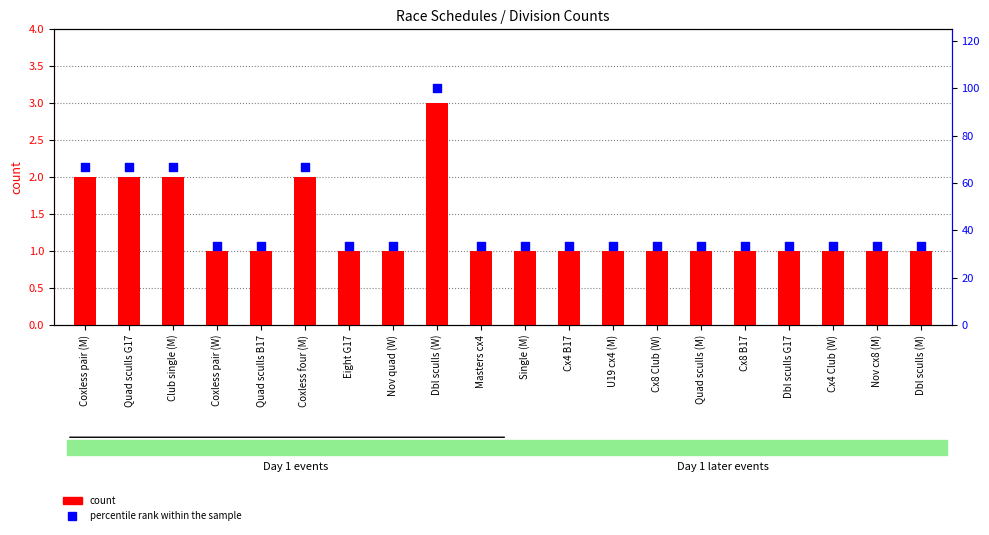

At which category is the sum across all series the highest?

Dbl sculls (W)